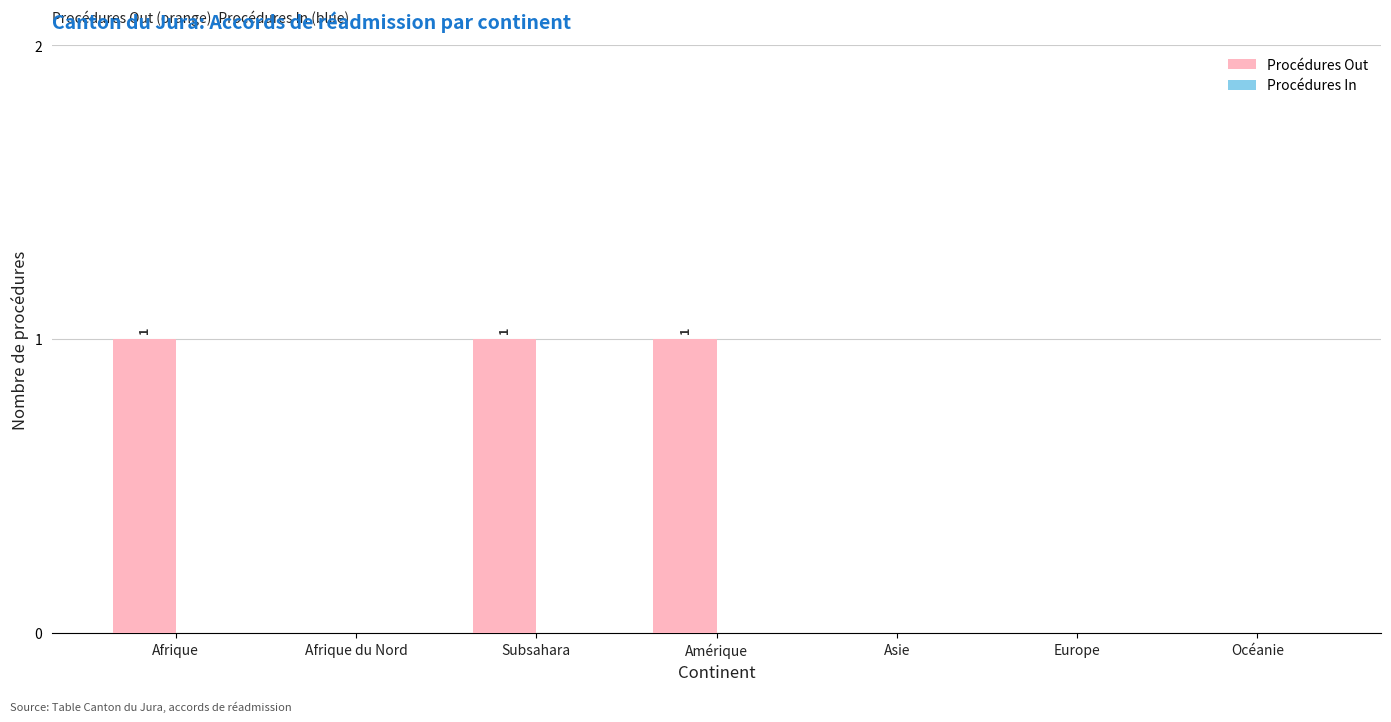

What is the sum of all values?

3